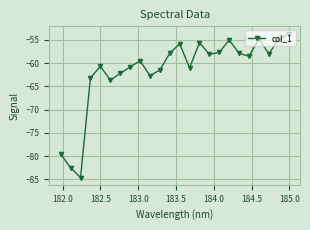

True or false: there are more than 2 points higher than both neighbors.

True